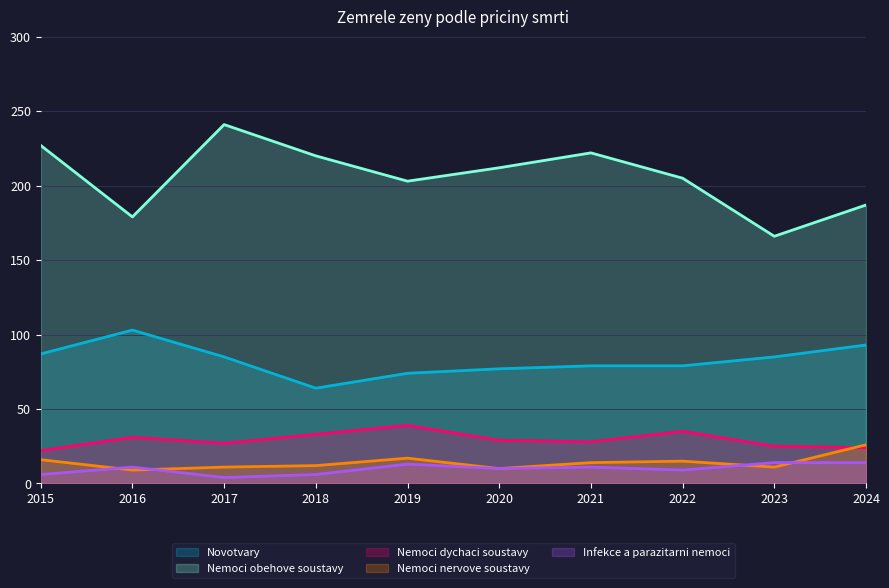

What is the difference between the maximum and minimum values in the Novotvary series?

39